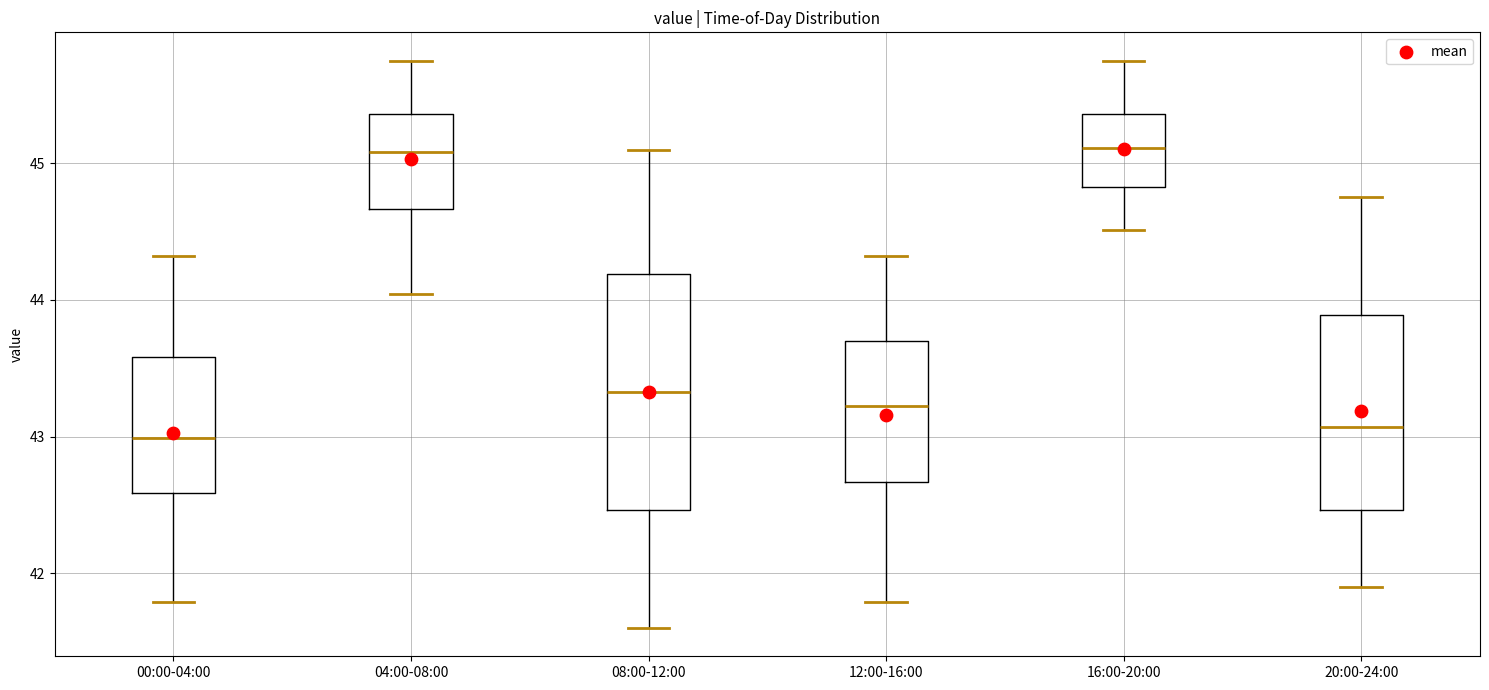

Where is the upper edge of the box for 08:00-12:00 on the y-axis? The values are not printed on the chart, so give them approximately, as read against the axis.

44.2